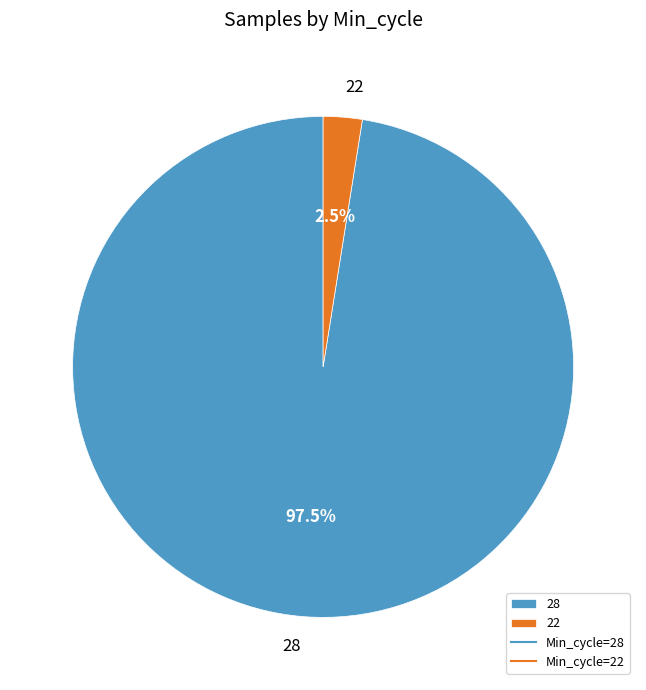

Which slice is the smallest?

22